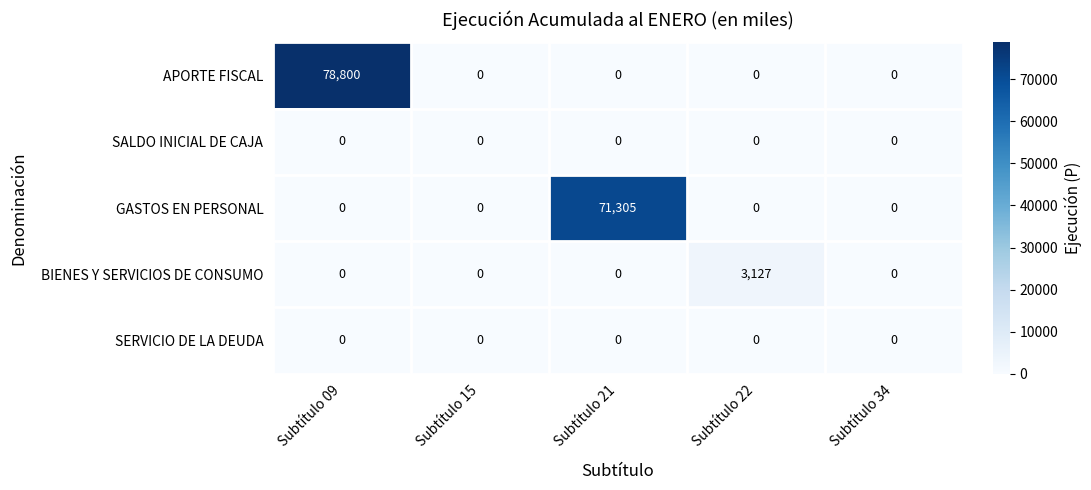

Which series has the largest total across all categories?

APORTE FISCAL